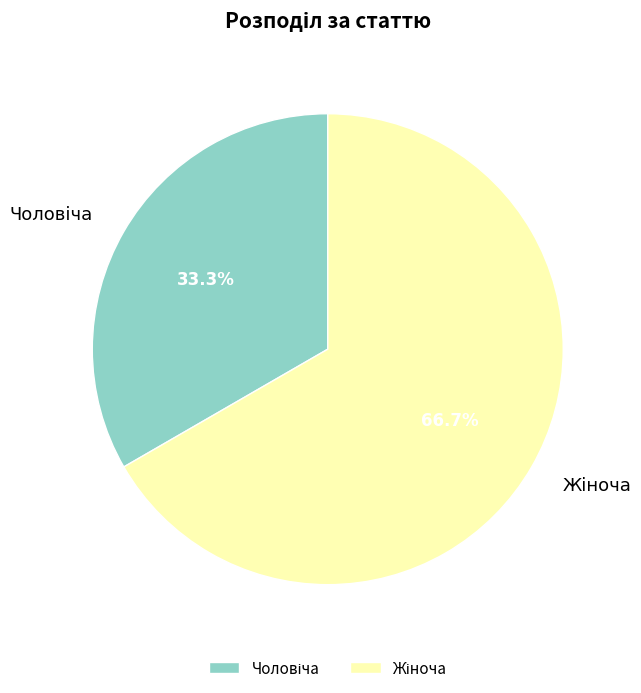

Does any single category account for the majority?

Yes